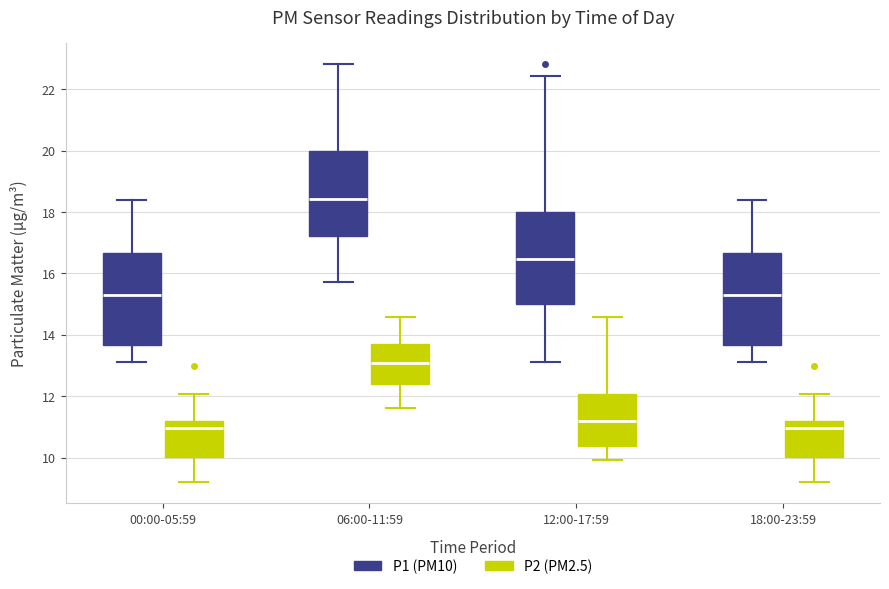

Where is the lower edge of the box for 00:00-05:59 (P2 (PM2.5)) on the y-axis? The values are not printed on the chart, so give them approximately, as read against the axis.

10.0